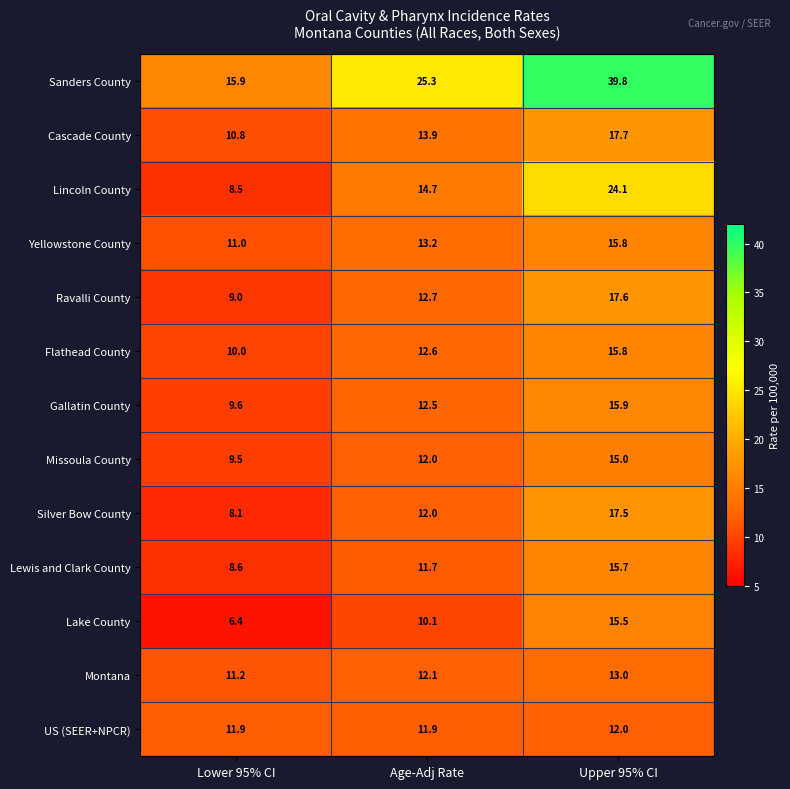

What is the sum of the Lake County values at Lower 95% CI and Age-Adj Rate?

16.5